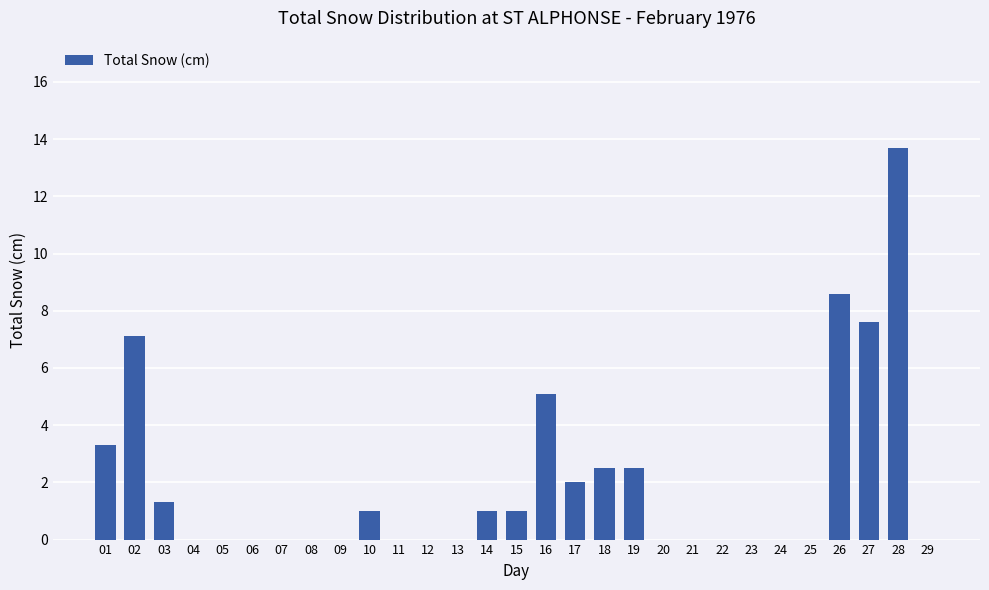

Between 12 and 02, which is larger?

02